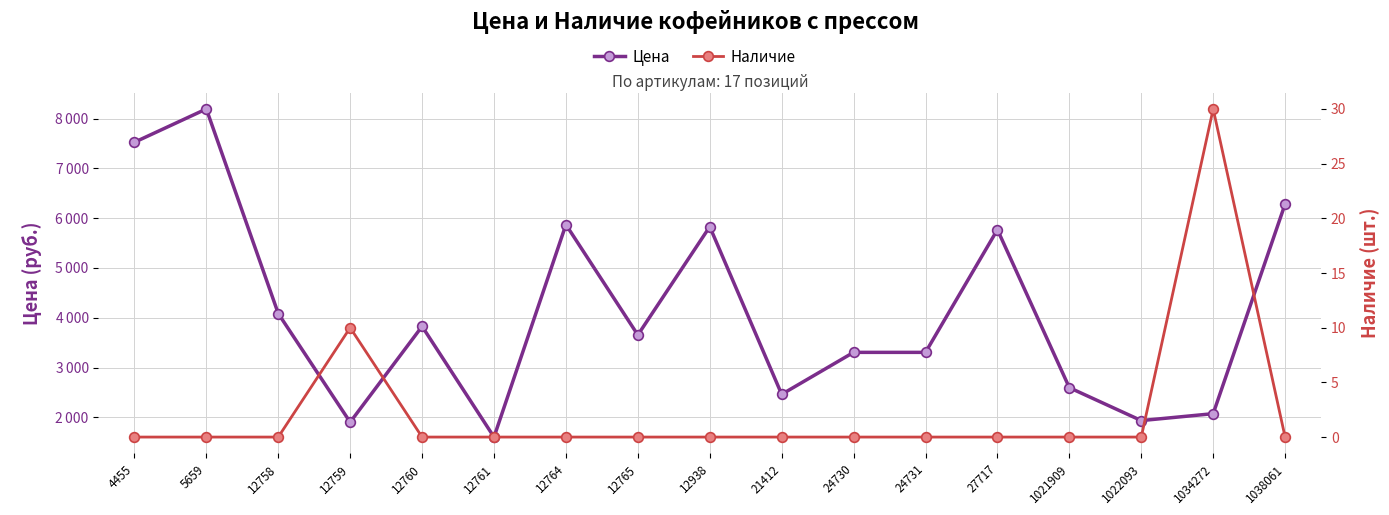

What is the difference between the second highest and minimum values in the Наличие series?

10